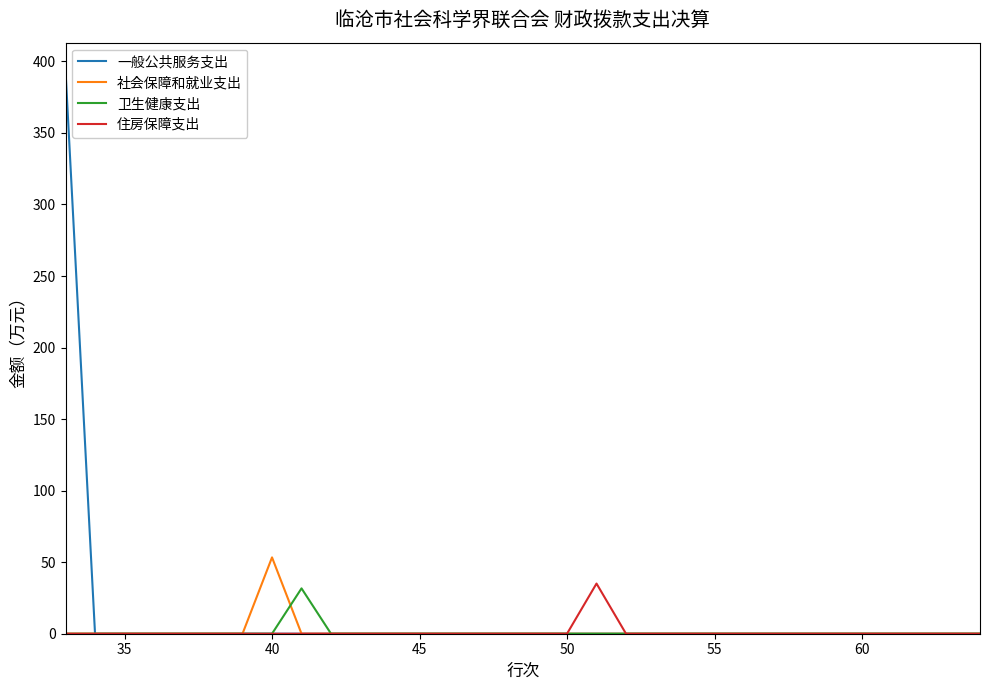

Rank the series by their maximum value, from highest to lowest.

一般公共服务支出, 社会保障和就业支出, 住房保障支出, 卫生健康支出